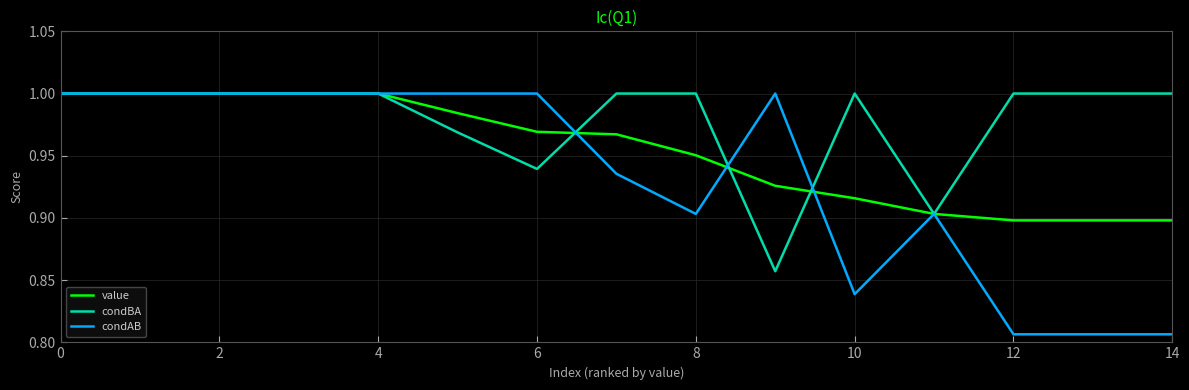

Which series has the largest total across all categories?

condBA